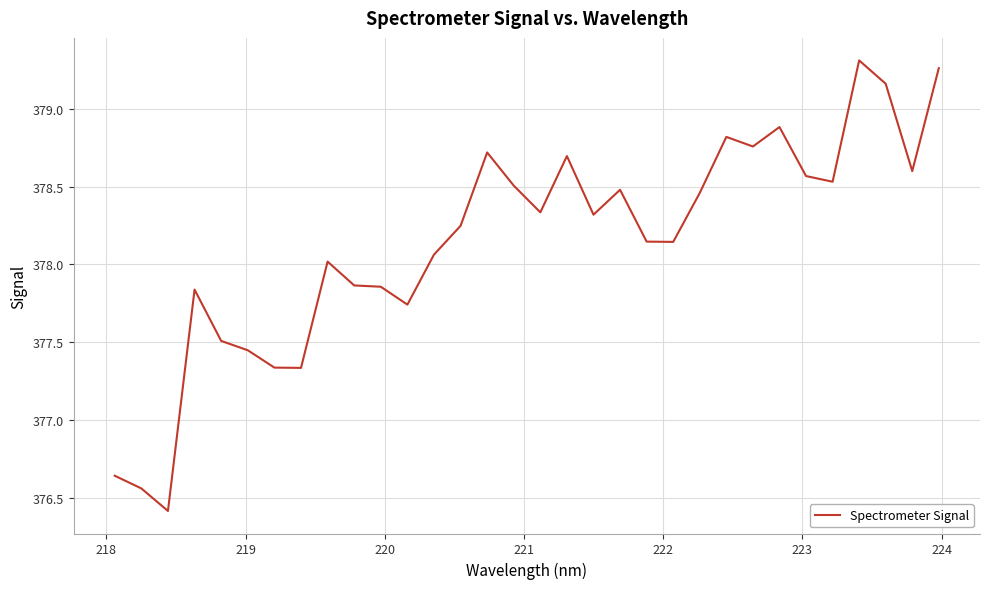

What is the smallest value displayed?

376.4